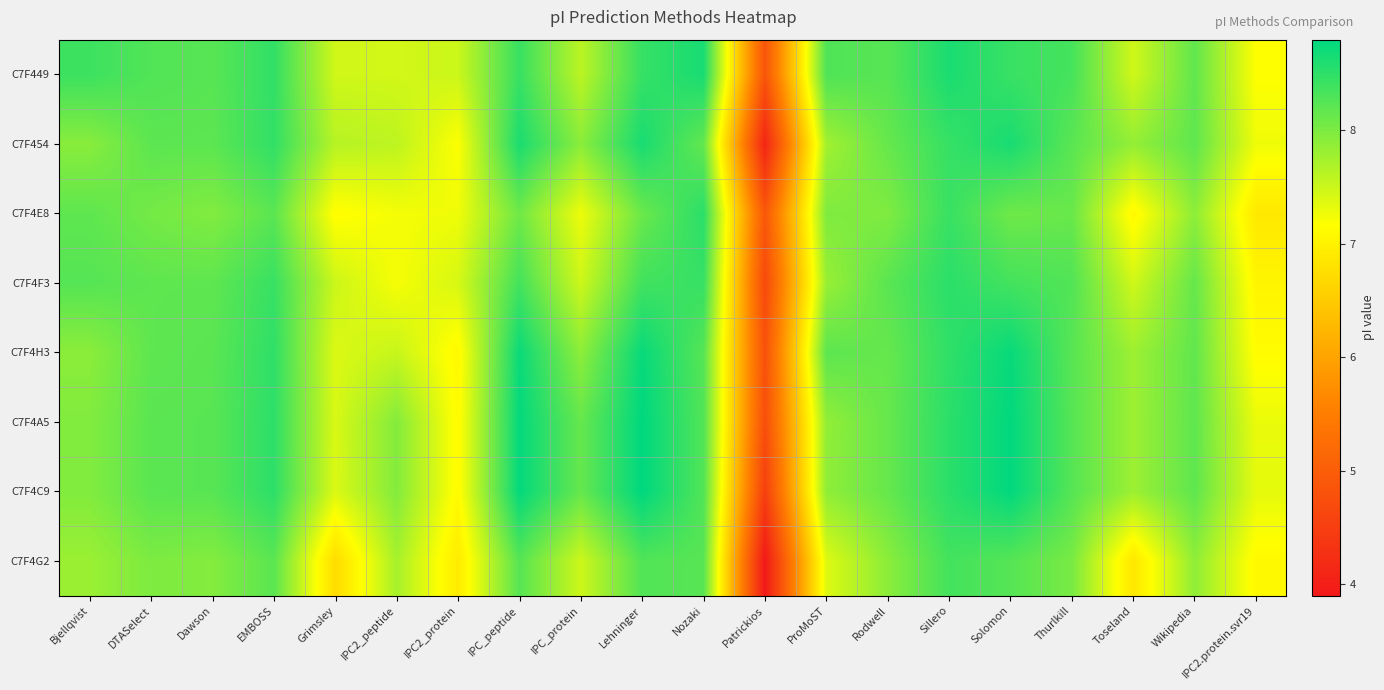

Reading left to right, what are all the values shown in this chart?

C7F449: Bjellqvist=8.4	DTASelect=8.3	Dawson=8.2	EMBOSS=8.5	Grimsley=7.5	IPC2_peptide=7.5	IPC2_protein=7.5	IPC_peptide=8.4	IPC_protein=7.6	Lehninger=8.4	Nozaki=8.6	Patrickios=4.9	ProMoST=8.3	Rodwell=8.2	Sillero=8.6	Solomon=8.4	Thurlkill=8.3	Toseland=7.5	Wikipedia=8.2	IPC2.protein.svr19=7.2
C7F454: Bjellqvist=7.9	DTASelect=8.2	Dawson=8.2	EMBOSS=8.5	Grimsley=7.6	IPC2_peptide=7.6	IPC2_protein=7.2	IPC_peptide=8.6	IPC_protein=7.9	Lehninger=8.6	Nozaki=8.2	Patrickios=4.1	ProMoST=7.8	Rodwell=8.1	Sillero=8.4	Solomon=8.6	Thurlkill=8.2	Toseland=7.8	Wikipedia=8.2	IPC2.protein.svr19=7.3
C7F4E8: Bjellqvist=8.2	DTASelect=8.1	Dawson=8.0	EMBOSS=8.2	Grimsley=7.1	IPC2_peptide=7.2	IPC2_protein=7.3	IPC_peptide=8.1	IPC_protein=7.3	Lehninger=8.1	Nozaki=8.5	Patrickios=4.9	ProMoST=8.0	Rodwell=8.0	Sillero=8.4	Solomon=8.1	Thurlkill=8.1	Toseland=7.1	Wikipedia=7.9	IPC2.protein.svr19=6.9
C7F4F3: Bjellqvist=8.2	DTASelect=8.2	Dawson=8.2	EMBOSS=8.4	Grimsley=7.5	IPC2_peptide=7.2	IPC2_protein=7.4	IPC_peptide=8.4	IPC_protein=7.5	Lehninger=8.4	Nozaki=8.4	Patrickios=4.7	ProMoST=7.8	Rodwell=8.2	Sillero=8.5	Solomon=8.4	Thurlkill=8.3	Toseland=7.5	Wikipedia=8.1	IPC2.protein.svr19=7.0
C7F4H3: Bjellqvist=7.9	DTASelect=8.2	Dawson=8.2	EMBOSS=8.5	Grimsley=7.4	IPC2_peptide=7.5	IPC2_protein=7.1	IPC_peptide=8.7	IPC_protein=7.9	Lehninger=8.7	Nozaki=8.2	Patrickios=4.8	ProMoST=8.2	Rodwell=8.1	Sillero=8.5	Solomon=8.7	Thurlkill=8.2	Toseland=7.8	Wikipedia=8.2	IPC2.protein.svr19=7.1
C7F4A5: Bjellqvist=8.0	DTASelect=8.2	Dawson=8.2	EMBOSS=8.5	Grimsley=7.4	IPC2_peptide=8.0	IPC2_protein=7.1	IPC_peptide=8.8	IPC_protein=8.1	Lehninger=8.8	Nozaki=8.3	Patrickios=4.7	ProMoST=7.9	Rodwell=8.1	Sillero=8.5	Solomon=8.8	Thurlkill=8.2	Toseland=7.8	Wikipedia=8.2	IPC2.protein.svr19=7.3
C7F4C9: Bjellqvist=8.0	DTASelect=8.2	Dawson=8.2	EMBOSS=8.5	Grimsley=7.4	IPC2_peptide=8.0	IPC2_protein=7.1	IPC_peptide=8.8	IPC_protein=8.1	Lehninger=8.8	Nozaki=8.3	Patrickios=4.5	ProMoST=7.9	Rodwell=8.1	Sillero=8.5	Solomon=8.8	Thurlkill=8.2	Toseland=7.8	Wikipedia=8.2	IPC2.protein.svr19=7.3
C7F4G2: Bjellqvist=7.8	DTASelect=8.0	Dawson=8.0	EMBOSS=8.2	Grimsley=6.7	IPC2_peptide=7.7	IPC2_protein=6.9	IPC_peptide=8.2	IPC_protein=7.5	Lehninger=8.3	Nozaki=8.2	Patrickios=3.9	ProMoST=7.4	Rodwell=7.9	Sillero=8.4	Solomon=8.2	Thurlkill=8.0	Toseland=6.9	Wikipedia=7.9	IPC2.protein.svr19=7.1